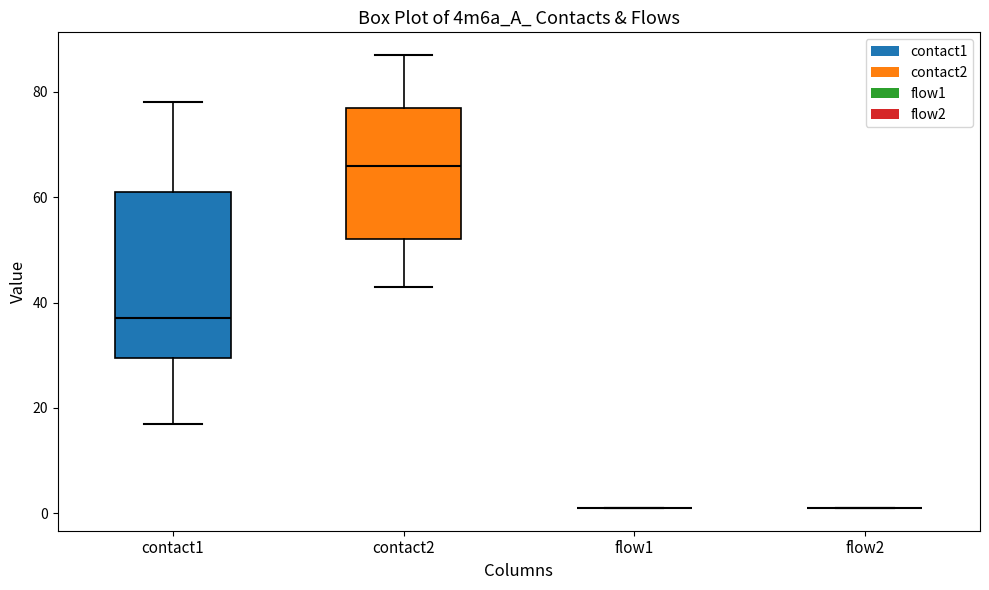

Reading left to right, transcribe this box plot: for each box, give where its median line is, the range the box spans, and where its two whiskers end, as read against the y-axis. The values are not printed on the chart, so give them approximately, as read against the axis.

contact1: median 38, box 30 to 62, whiskers 18 to 78
contact2: median 66, box 52 to 78, whiskers 44 to 88
flow1: box collapsed to a line at 2, whiskers 2 to 2
flow2: box collapsed to a line at 2, whiskers 2 to 2